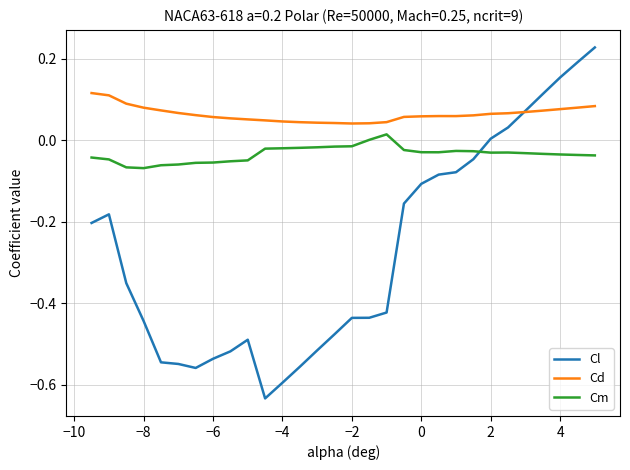

List the series in order of their overall mean, lowest first.

Cl, Cm, Cd